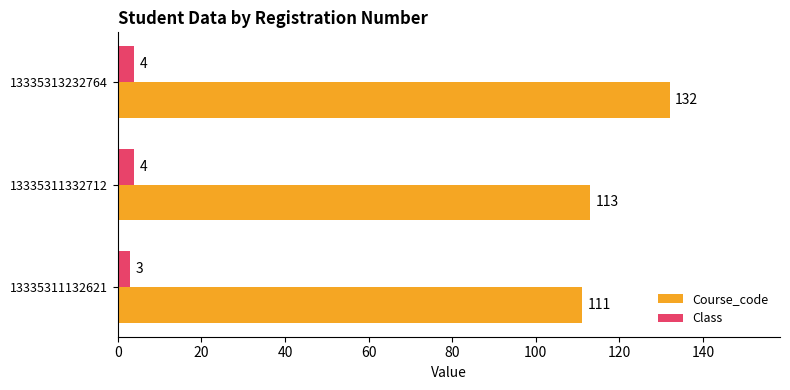

Between 13335311332712 and 13335313232764, which series saw the biggest shift?

Course_code